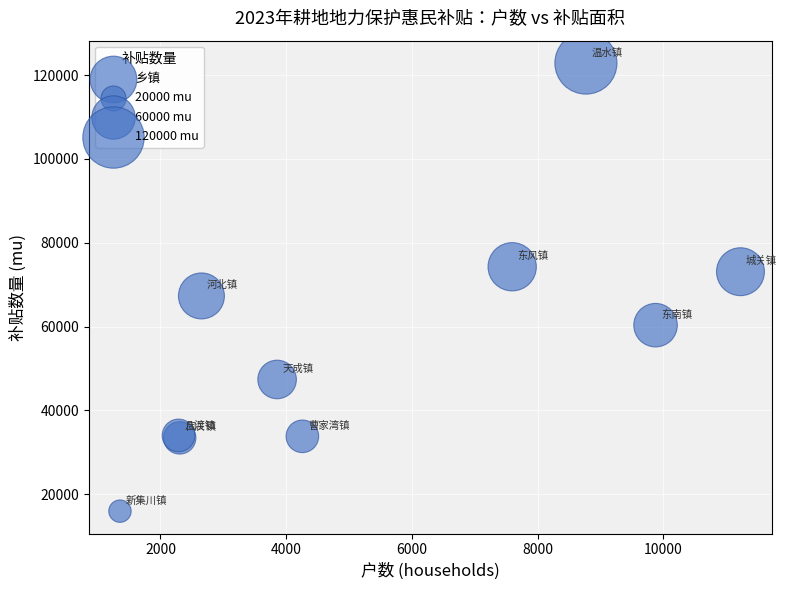

What Y value in the scatter plot is closest to 69421?

67316.0